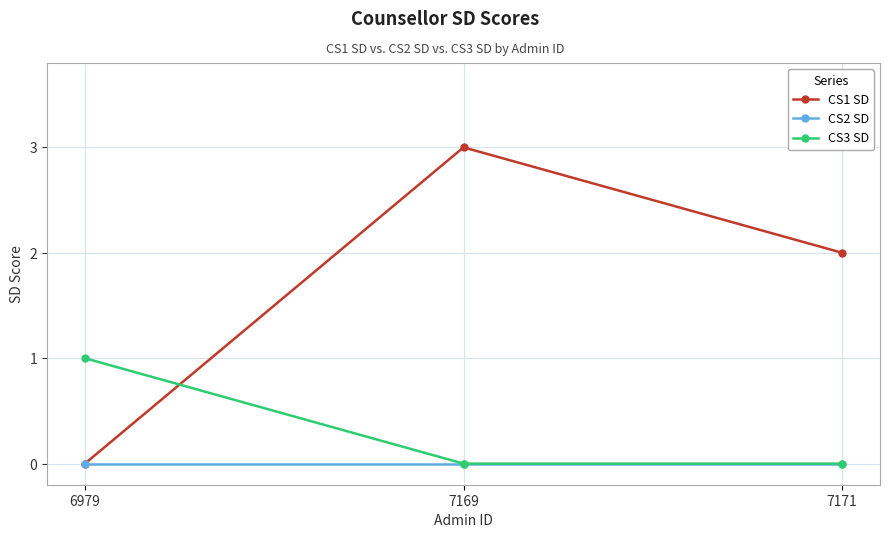

What is the maximum value shown in the chart?

3